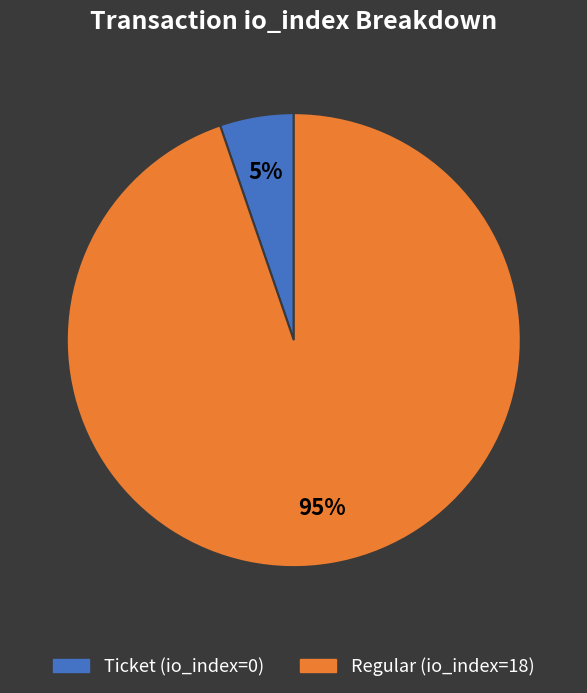

Which slice is the largest?

Regular (io_index=18)